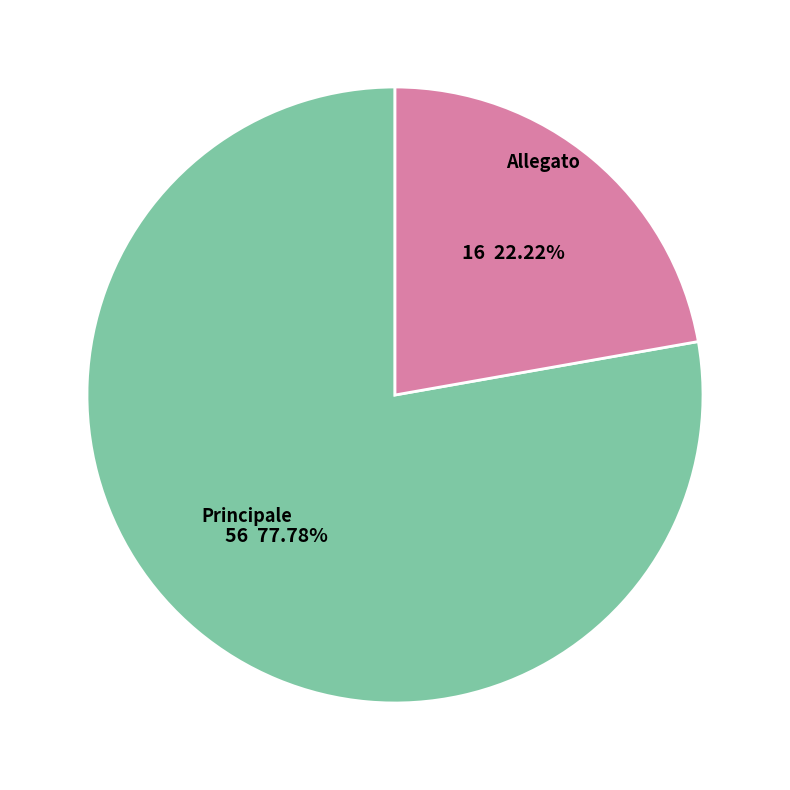

Which category accounts for the majority?

Principale